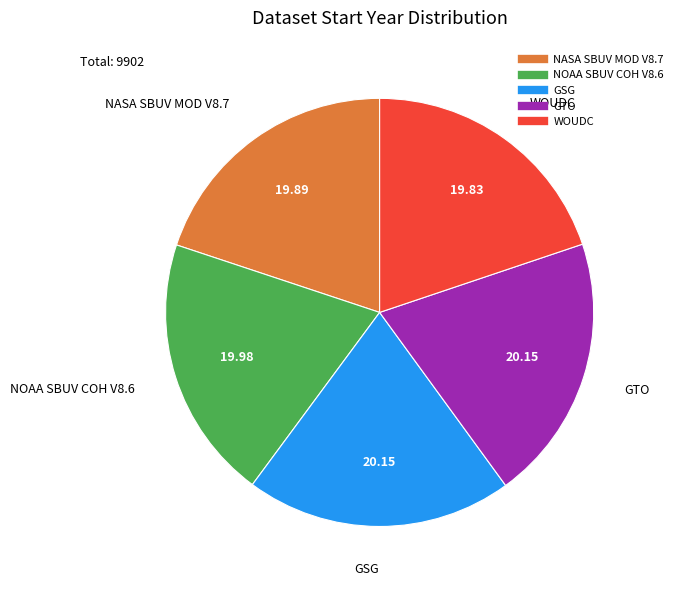

What is the ratio of the value at NASA SBUV MOD V8.7 to the value at GSG?

1.0